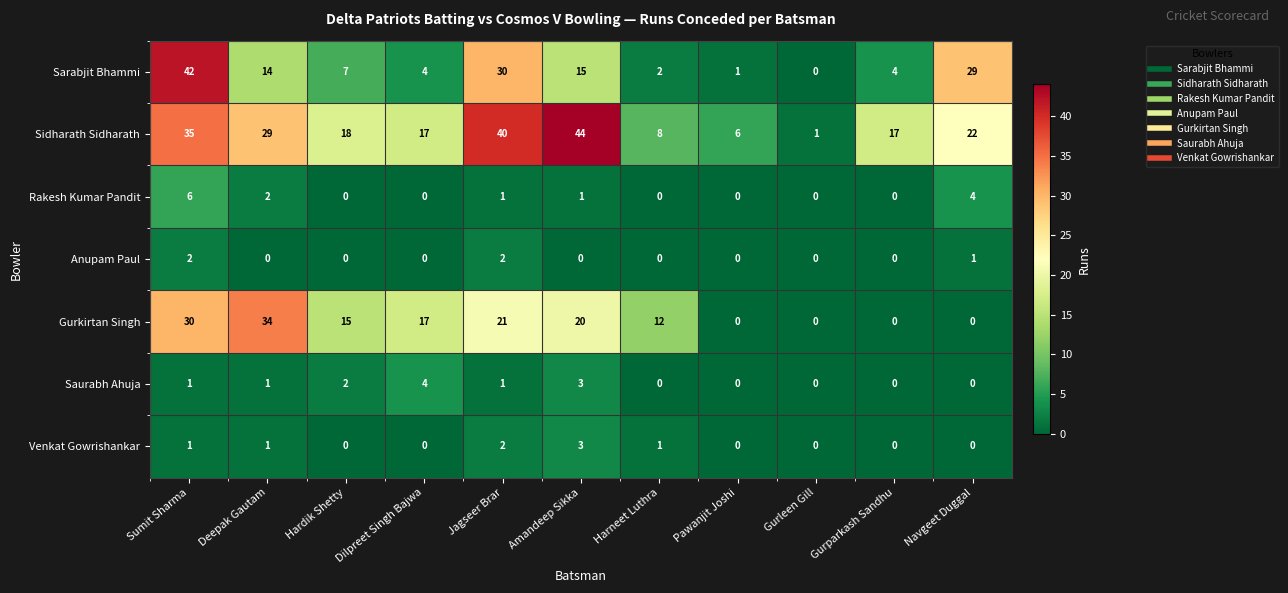

What is the sum of the Gurkirtan Singh values at Sumit Sharma and Pawanjit Joshi?

30